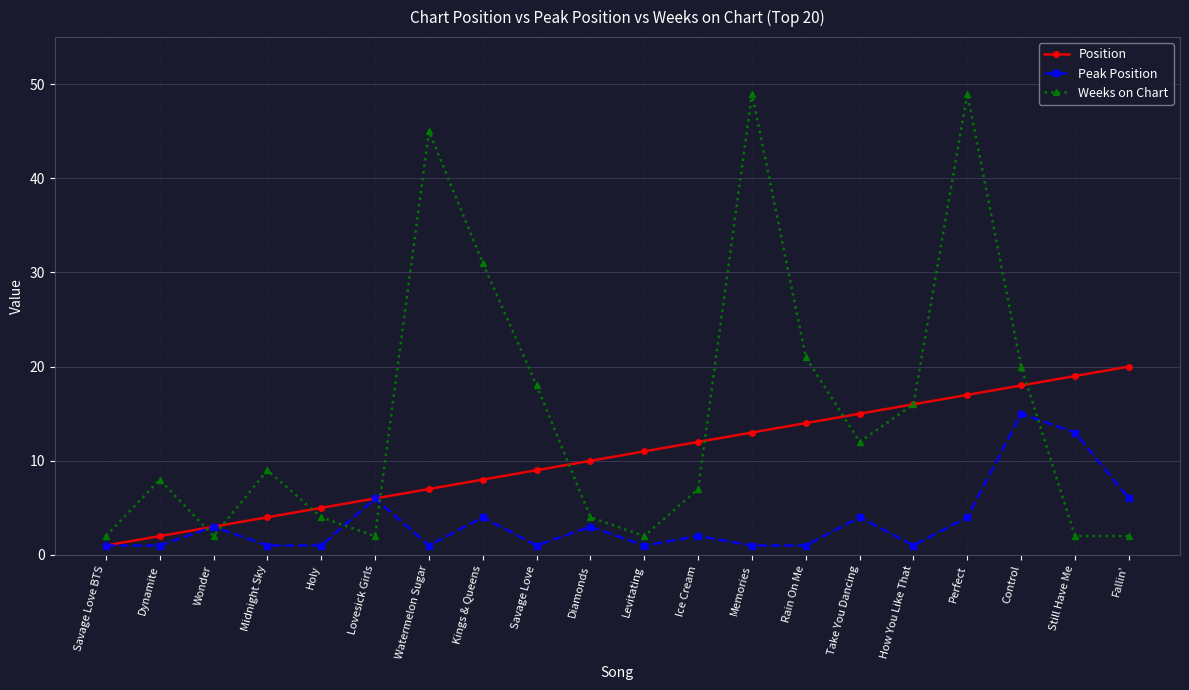

What is the value of the Peak Position point at the 17th from the left?

4